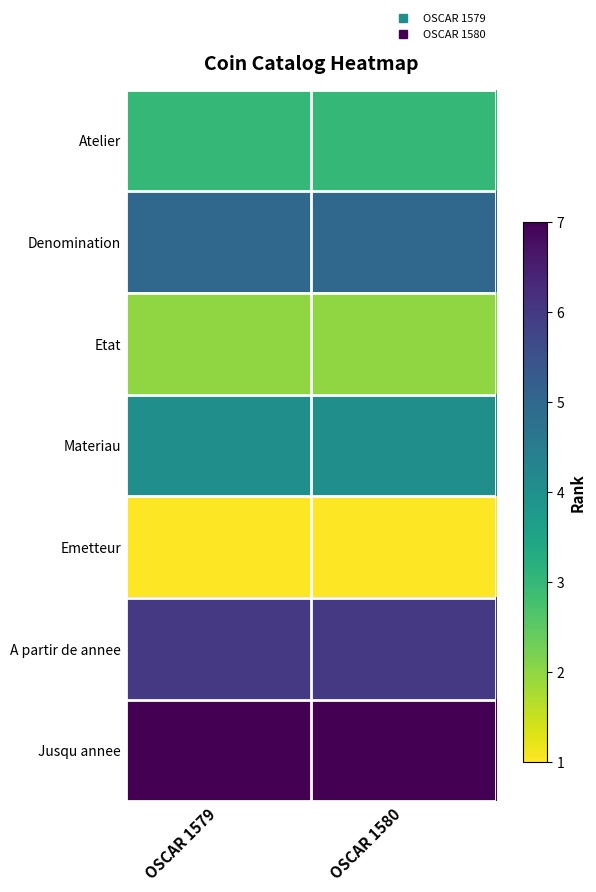

Rank the series by their average value, from highest to lowest.

Jusqu annee, A partir de annee, Denomination, Materiau, Atelier, Etat, Emetteur